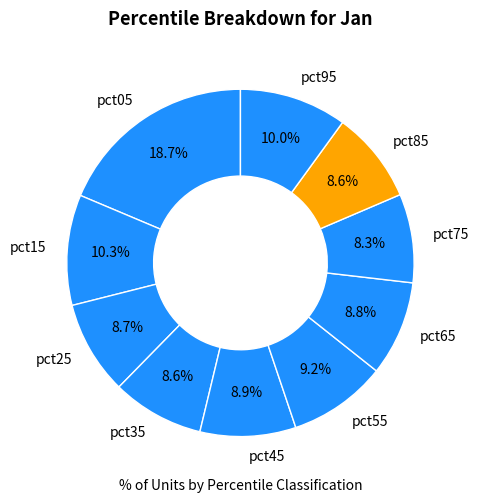

Is it true that pct55 is 9% of the pie?

True